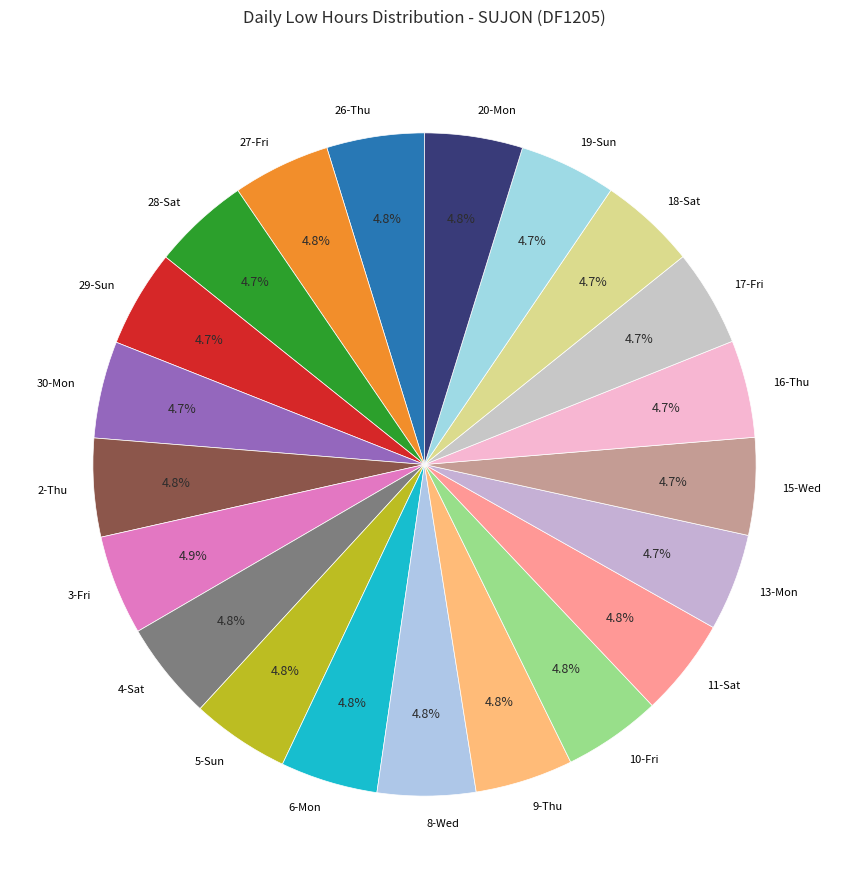

Count the number of slices in the pie.

21